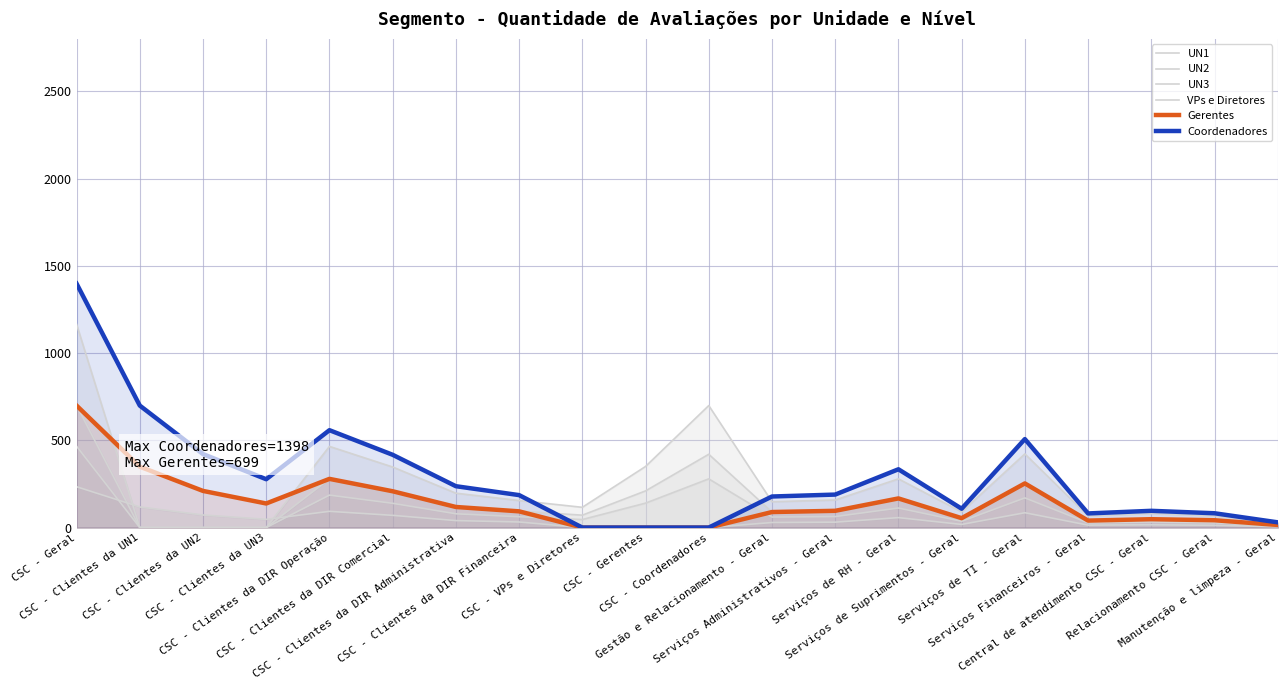

At which label does Coordenadores first exceed 189?

CSC - Geral